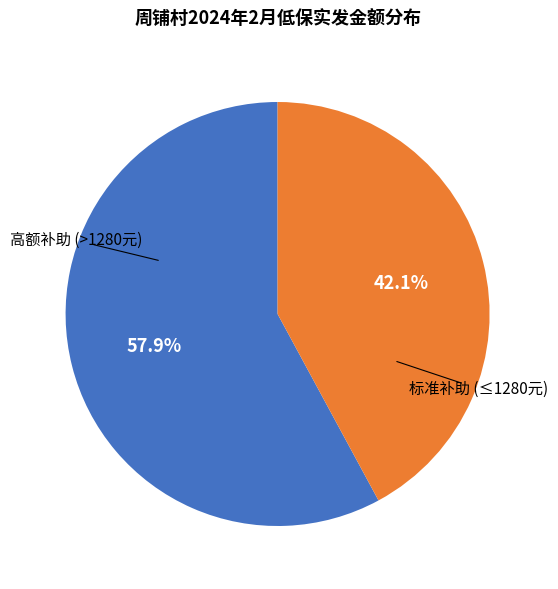

Does any single category account for the majority?

Yes